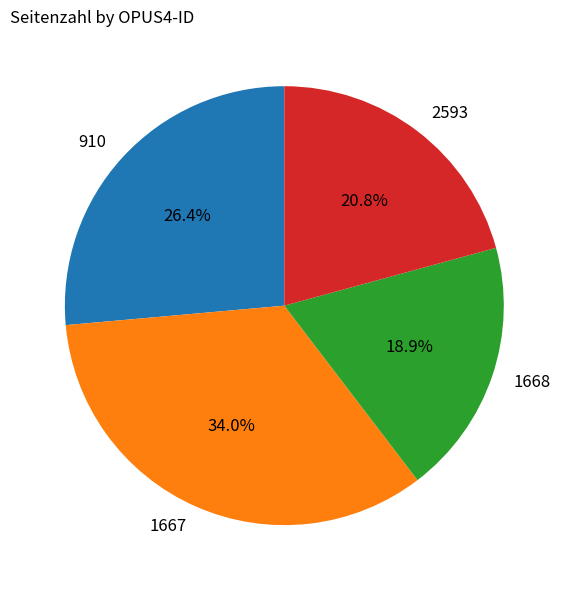

What percentage is the 1667 slice, to the nearest percent?

34%